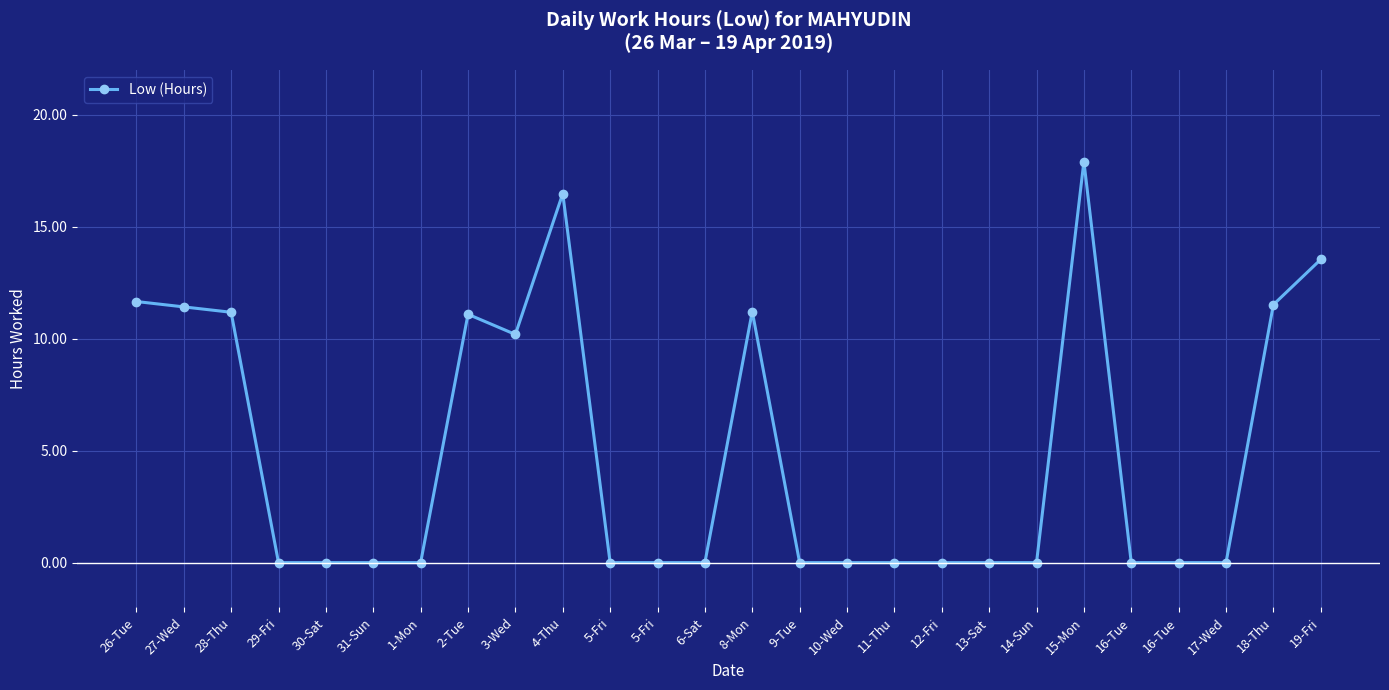

Rank the categories by value from lowest to highest.

29-Fri, 30-Sat, 31-Sun, 1-Mon, 5-Fri, 5-Fri, 6-Sat, 9-Tue, 10-Wed, 11-Thu, 12-Fri, 13-Sat, 14-Sun, 16-Tue, 16-Tue, 17-Wed, 3-Wed, 2-Tue, 28-Thu, 8-Mon, 27-Wed, 18-Thu, 26-Tue, 19-Fri, 4-Thu, 15-Mon